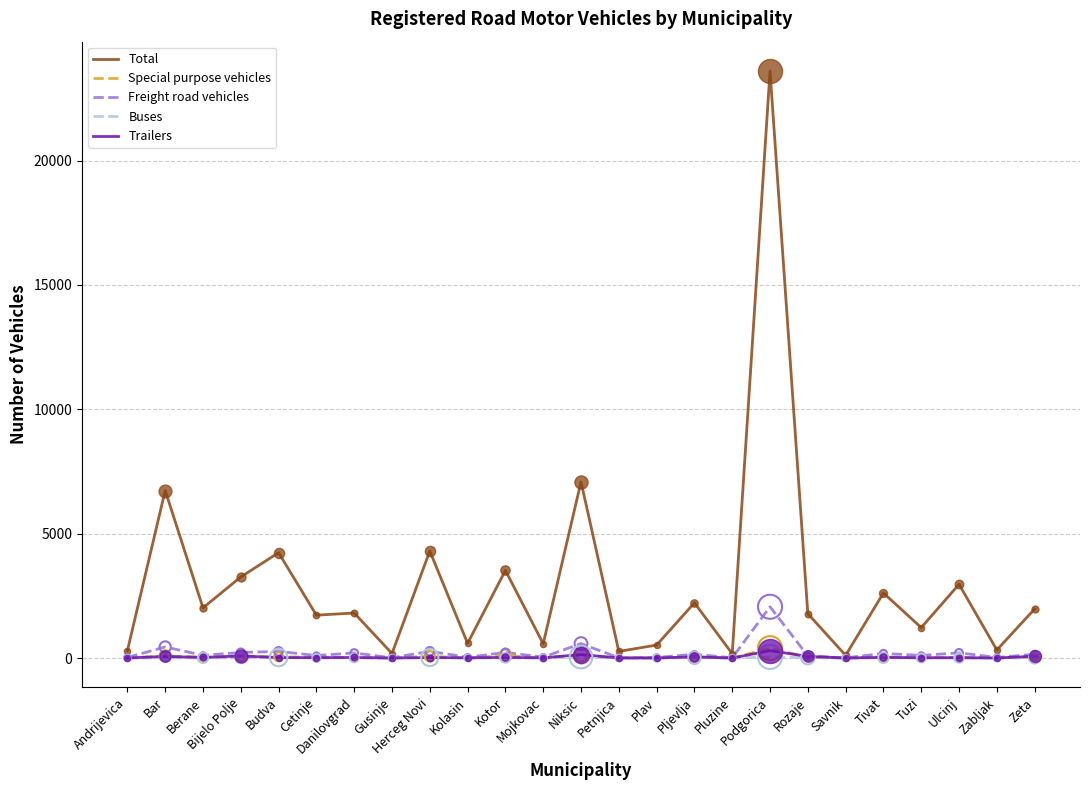

At which category is the sum across all series the highest?

Podgorica